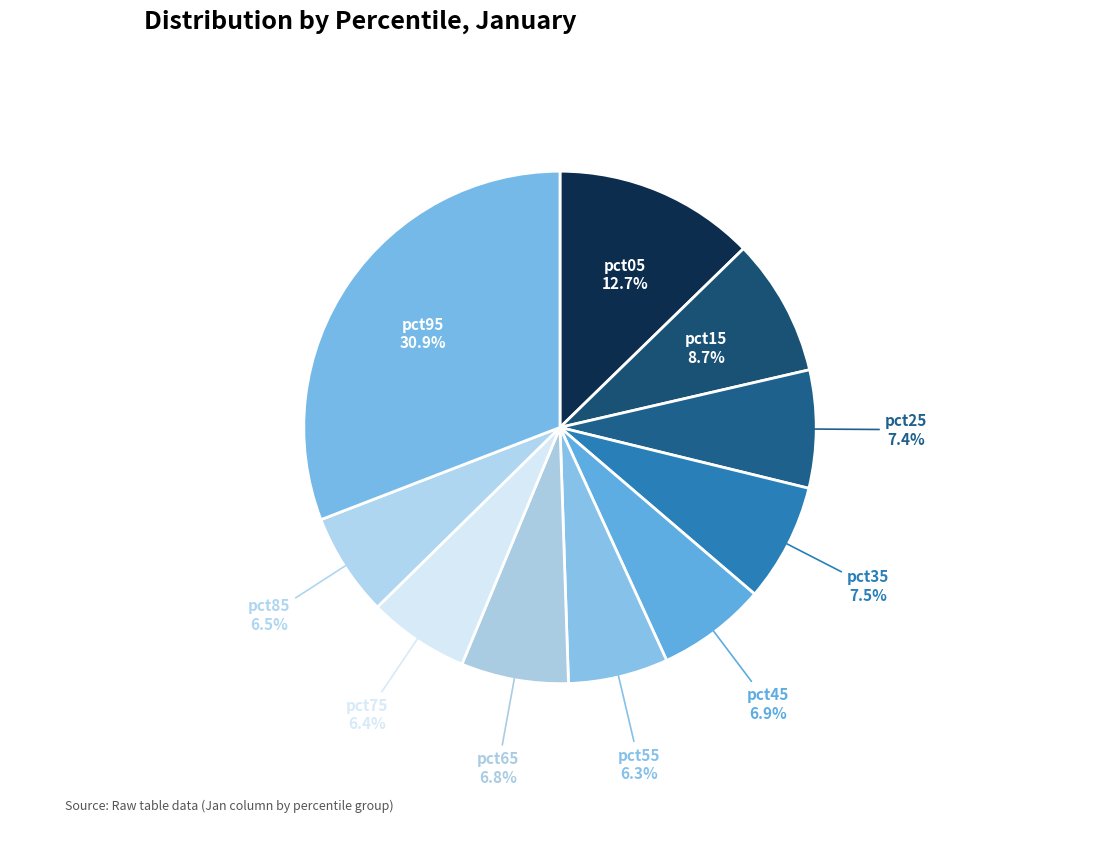

Count the number of slices in the pie.

10